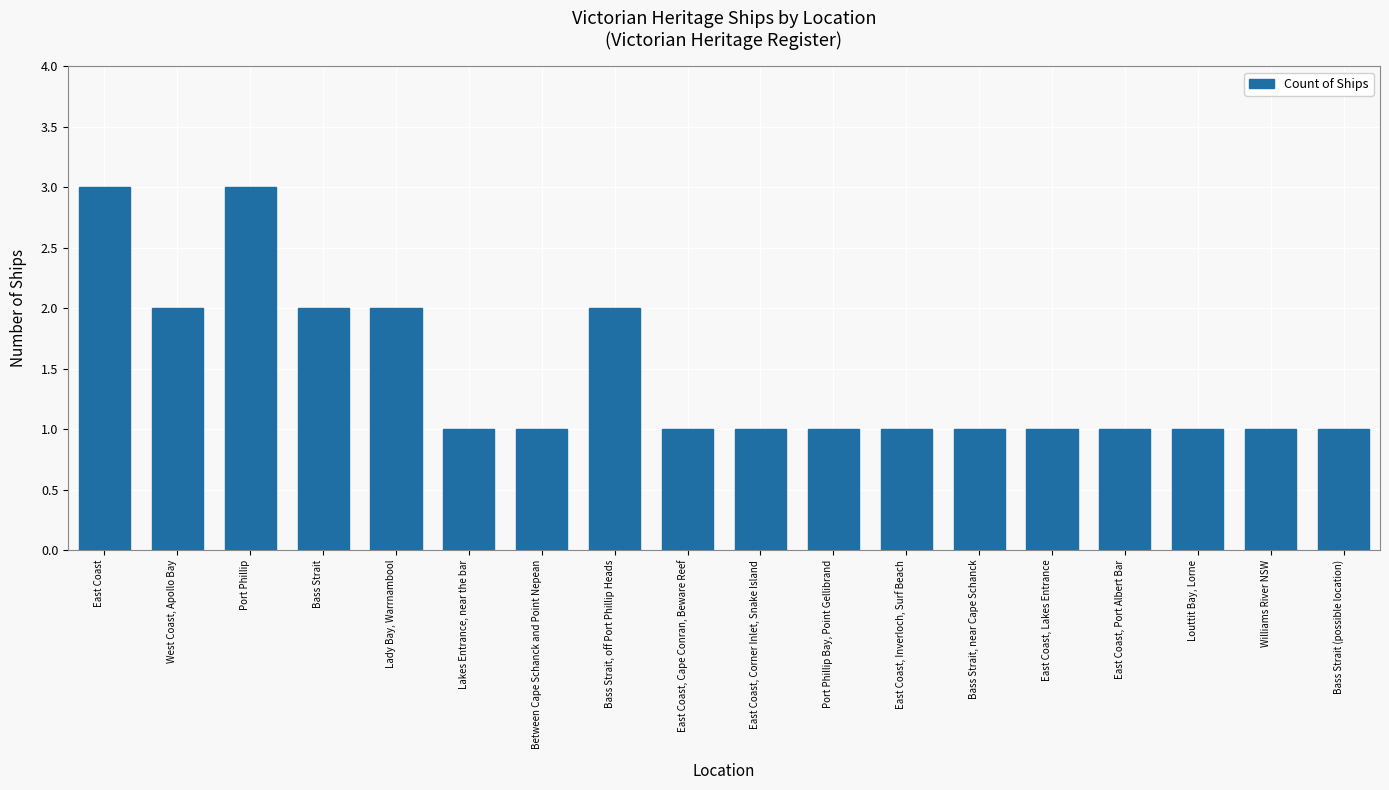

The value at Bass Strait, near Cape Schanck is 2. True or false?

False